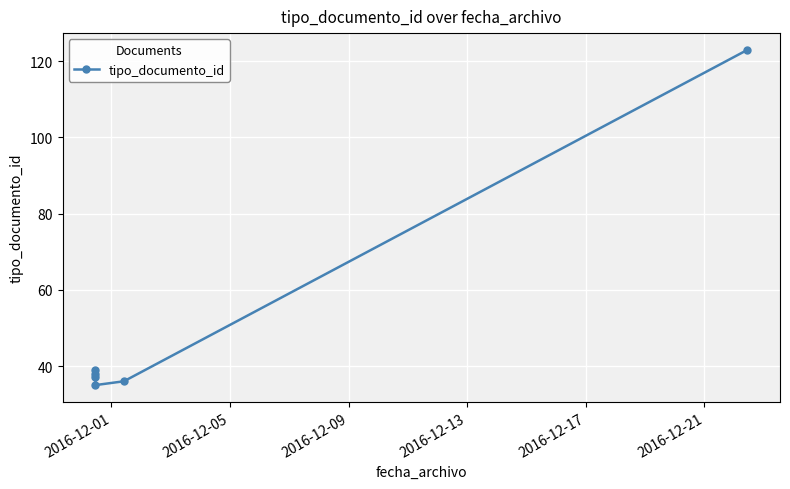

What is the greatest value displayed?

123